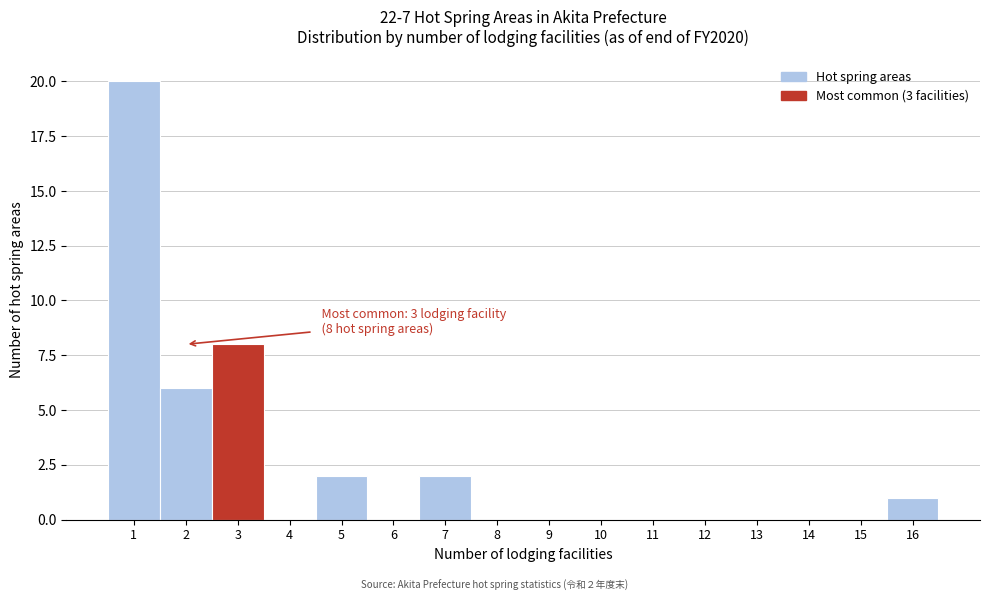

Reading right to left, list all the values displayed in this chart.

16=1	15=0	14=0	13=0	12=0	11=0	10=0	9=0	8=0	7=2	6=0	5=2	4=0	3=8	2=6	1=20